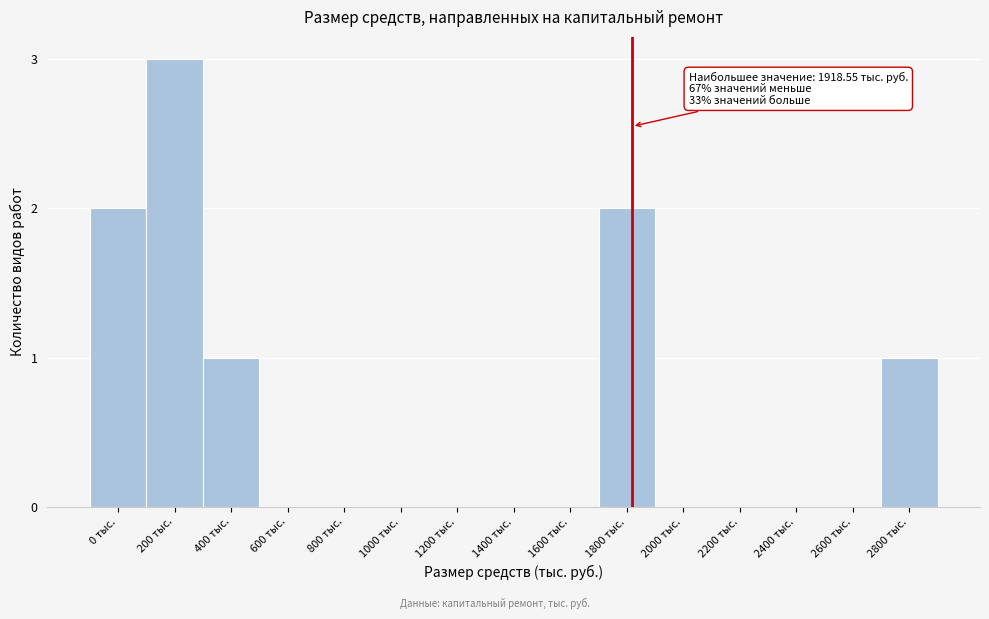

Reading right to left, what are all the values shown in this chart?

2800 тыс.=1	2600 тыс.=0	2400 тыс.=0	2200 тыс.=0	2000 тыс.=0	1800 тыс.=2	1600 тыс.=0	1400 тыс.=0	1200 тыс.=0	1000 тыс.=0	800 тыс.=0	600 тыс.=0	400 тыс.=1	200 тыс.=3	0 тыс.=2